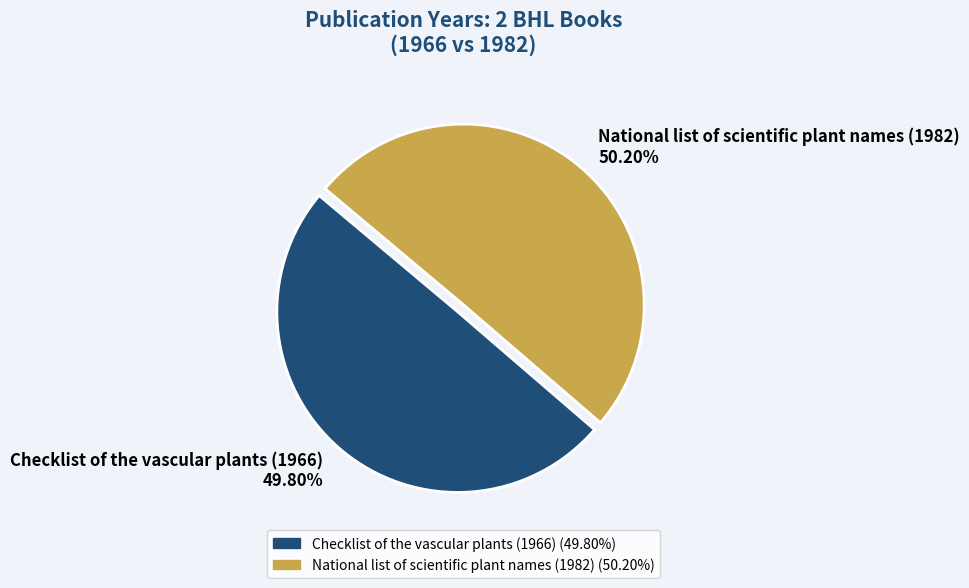

Combined, what portion of the pie is National list of scientific plant names (1982) and Checklist of the vascular plants (1966)?

100.0%